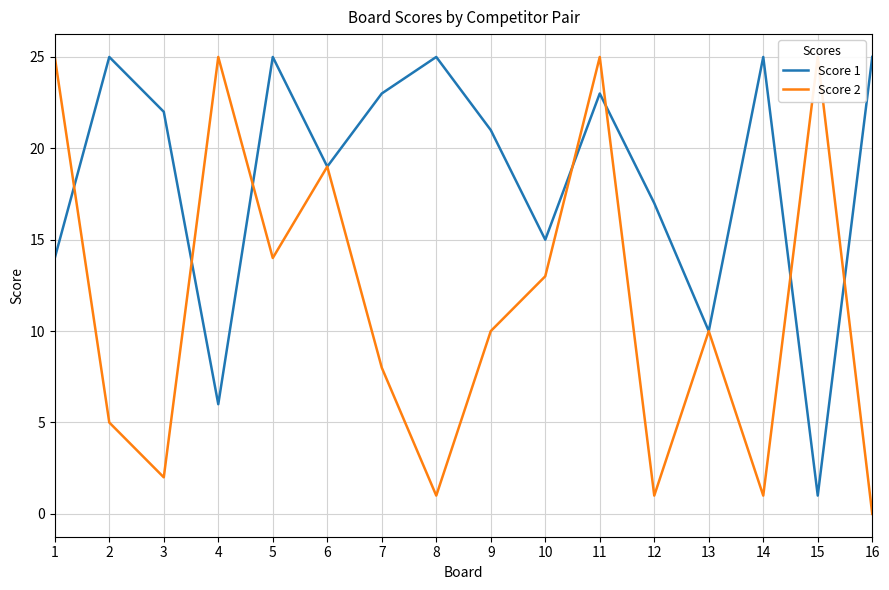

Between 5 and 12, which is larger?

5